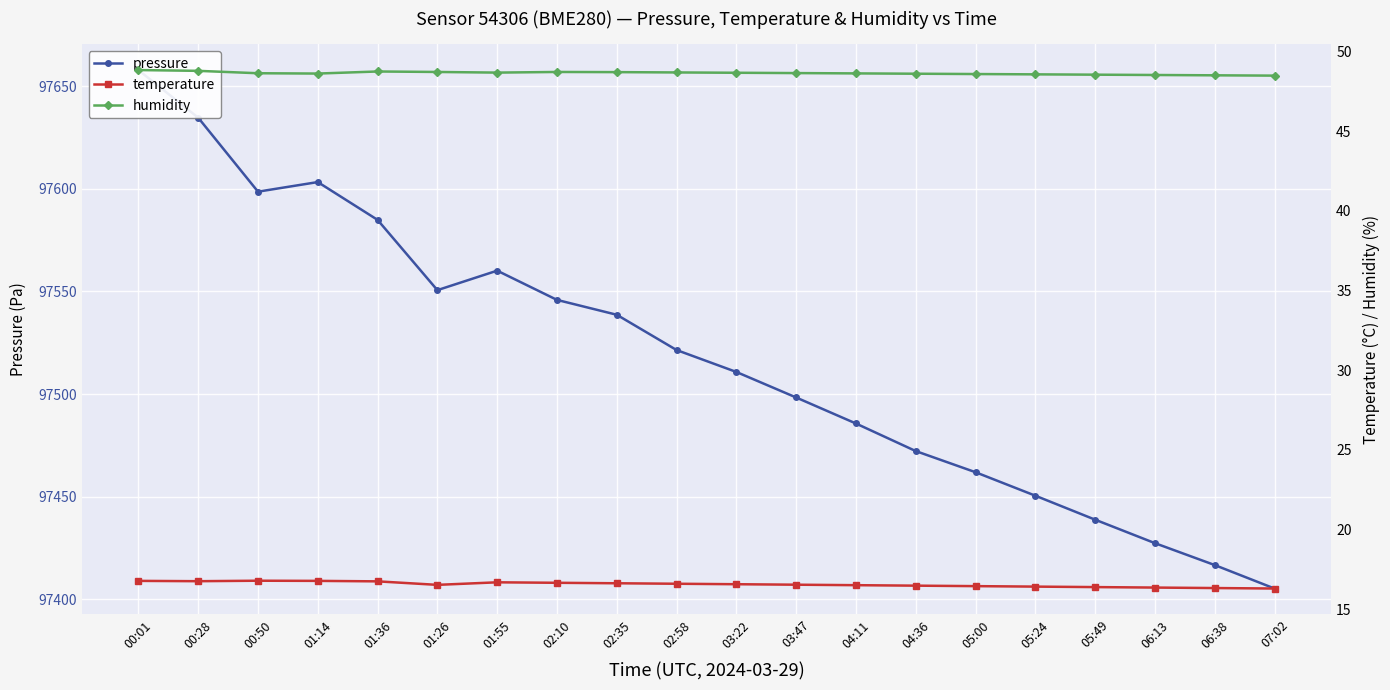

Reading right to left, extract all data points from this chart.

pressure: 07:02=97405.2	06:38=97416.6	06:13=97427.3	05:49=97438.8	05:24=97450.4	05:00=97461.9	04:36=97472.2	04:11=97485.6	03:47=97498.3	03:22=97510.8	02:58=97521.4	02:35=97538.6	02:10=97545.9	01:55=97560.1	01:26=97550.6	01:36=97584.9	01:14=97603.3	00:50=97598.6	00:28=97634.7	00:01=97657.9
temperature: 07:02=16.3	06:38=16.3	06:13=16.4	05:49=16.4	05:24=16.4	05:00=16.4	04:36=16.5	04:11=16.5	03:47=16.5	03:22=16.6	02:58=16.6	02:35=16.6	02:10=16.6	01:55=16.7	01:26=16.5	01:36=16.7	01:14=16.8	00:50=16.8	00:28=16.8	00:01=16.8
humidity: 07:02=48.5	06:38=48.5	06:13=48.5	05:49=48.5	05:24=48.6	05:00=48.6	04:36=48.6	04:11=48.6	03:47=48.6	03:22=48.7	02:58=48.7	02:35=48.7	02:10=48.7	01:55=48.7	01:26=48.7	01:36=48.8	01:14=48.6	00:50=48.6	00:28=48.8	00:01=48.8